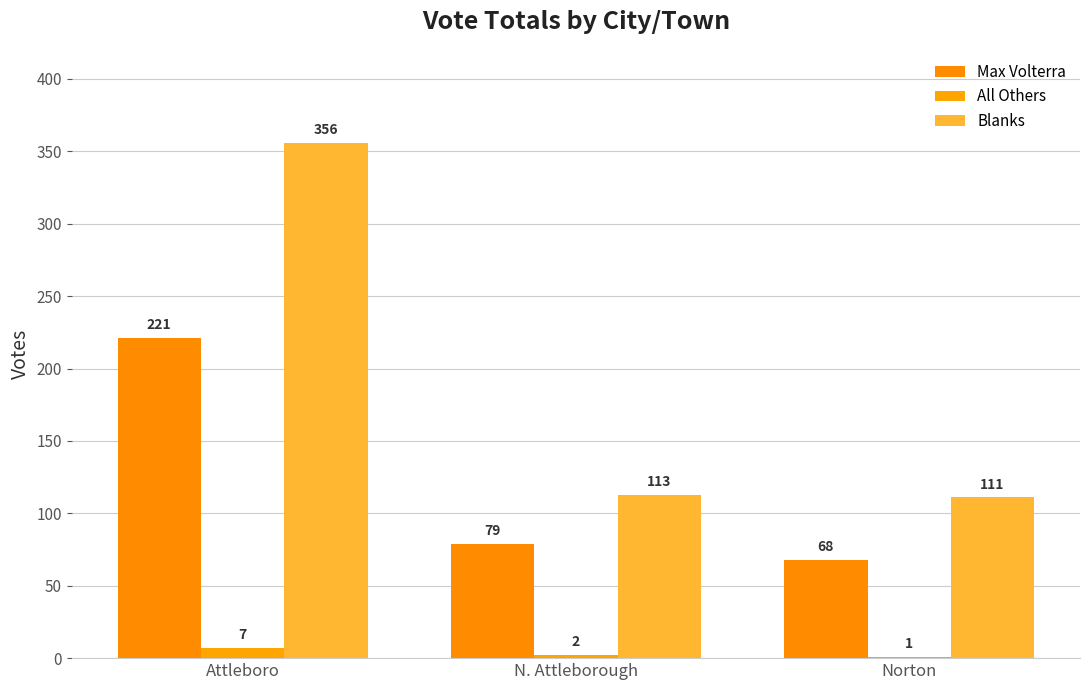

Reading left to right, extract all data points from this chart.

Max Volterra: 221	79	68
All Others: 7	2	1
Blanks: 356	113	111